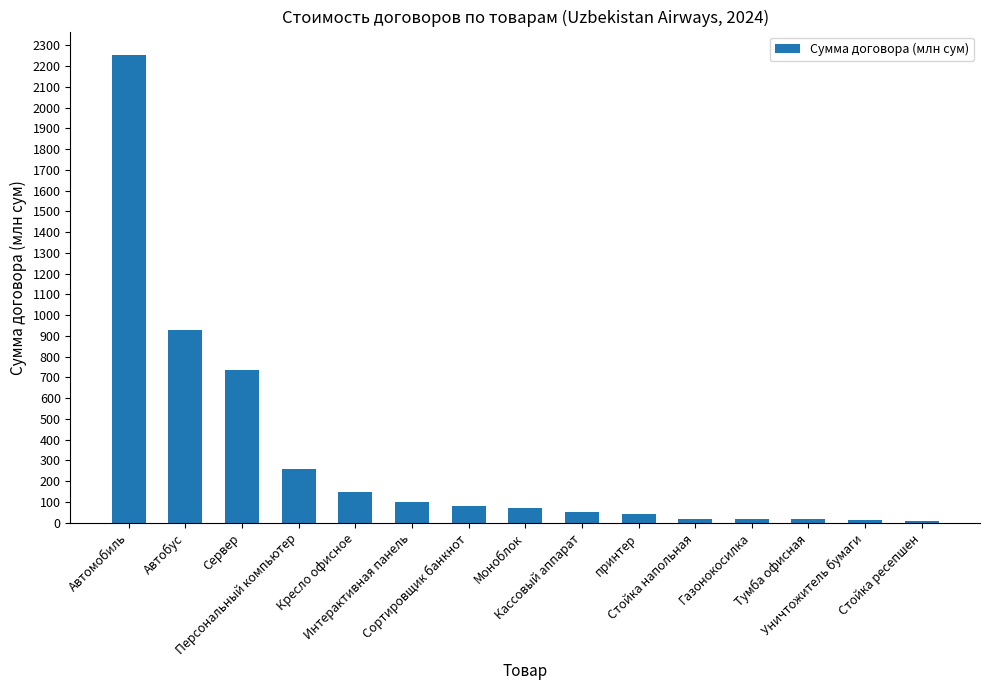

Does the chart contain stacked bars?

No